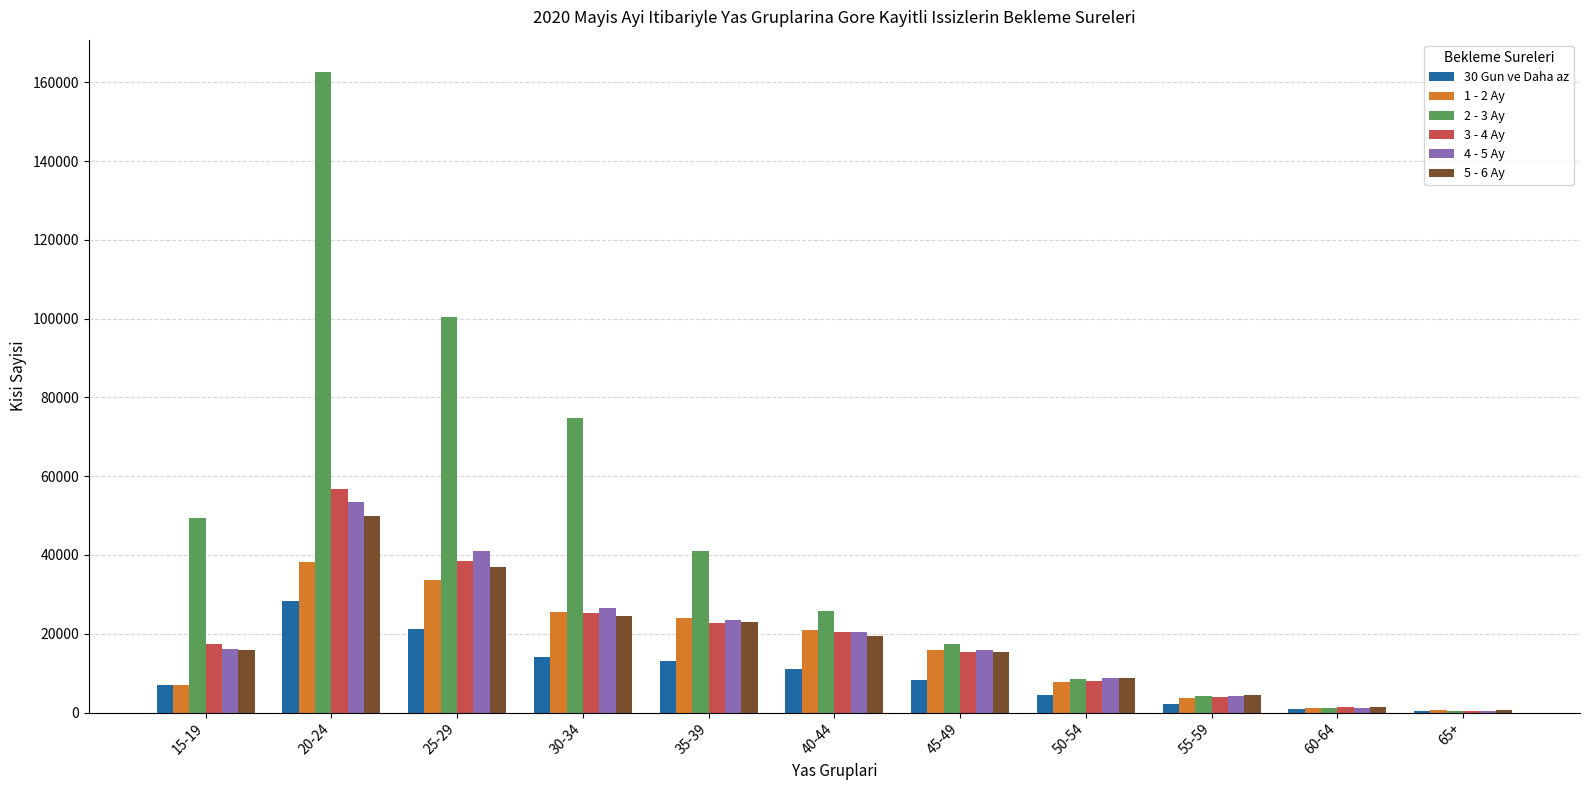

What is the greatest value displayed?

162703